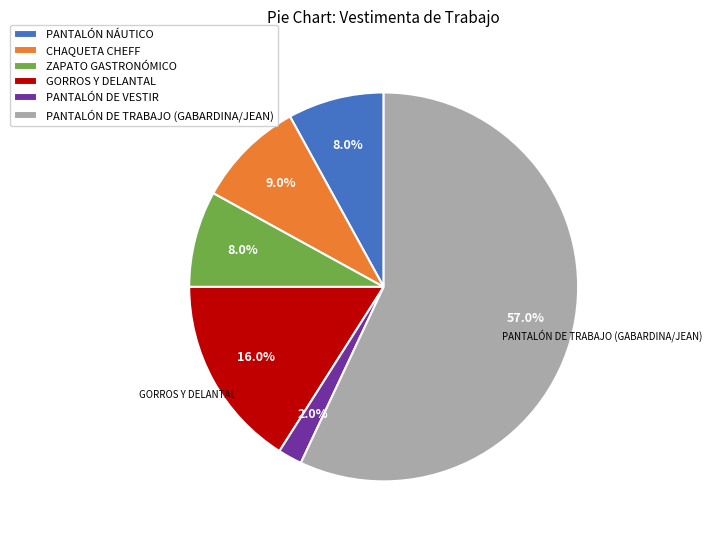

True or false: ZAPATO GASTRONÓMICO accounts for 8% of the total.

True